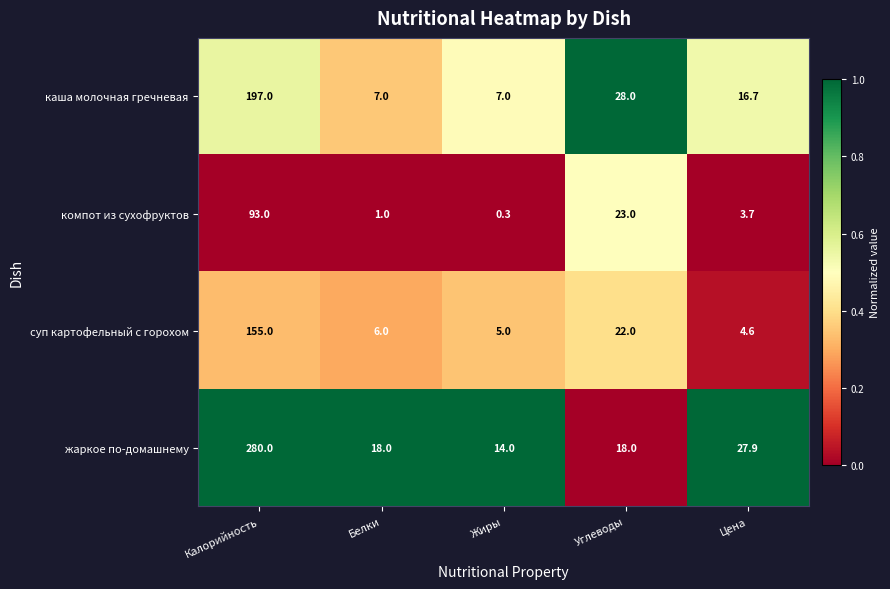

At how many categories does at least one series exceed 0?

5